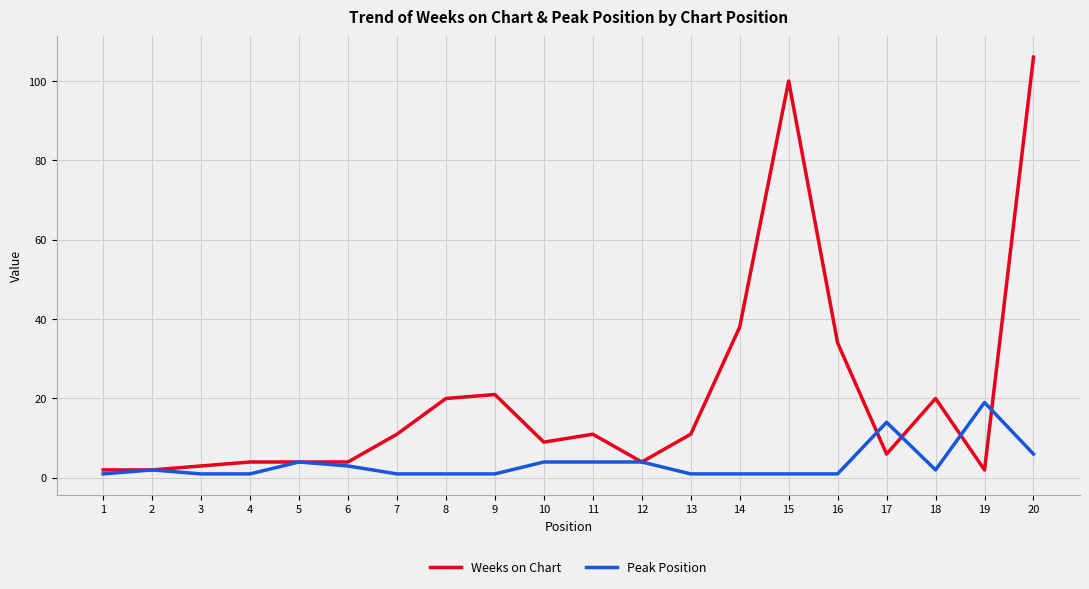

Reading left to right, list all the values displayed in this chart.

Weeks on Chart: 2	2	3	4	4	4	11	20	21	9	11	4	11	38	100	34	6	20	2	106
Peak Position: 1	2	1	1	4	3	1	1	1	4	4	4	1	1	1	1	14	2	19	6